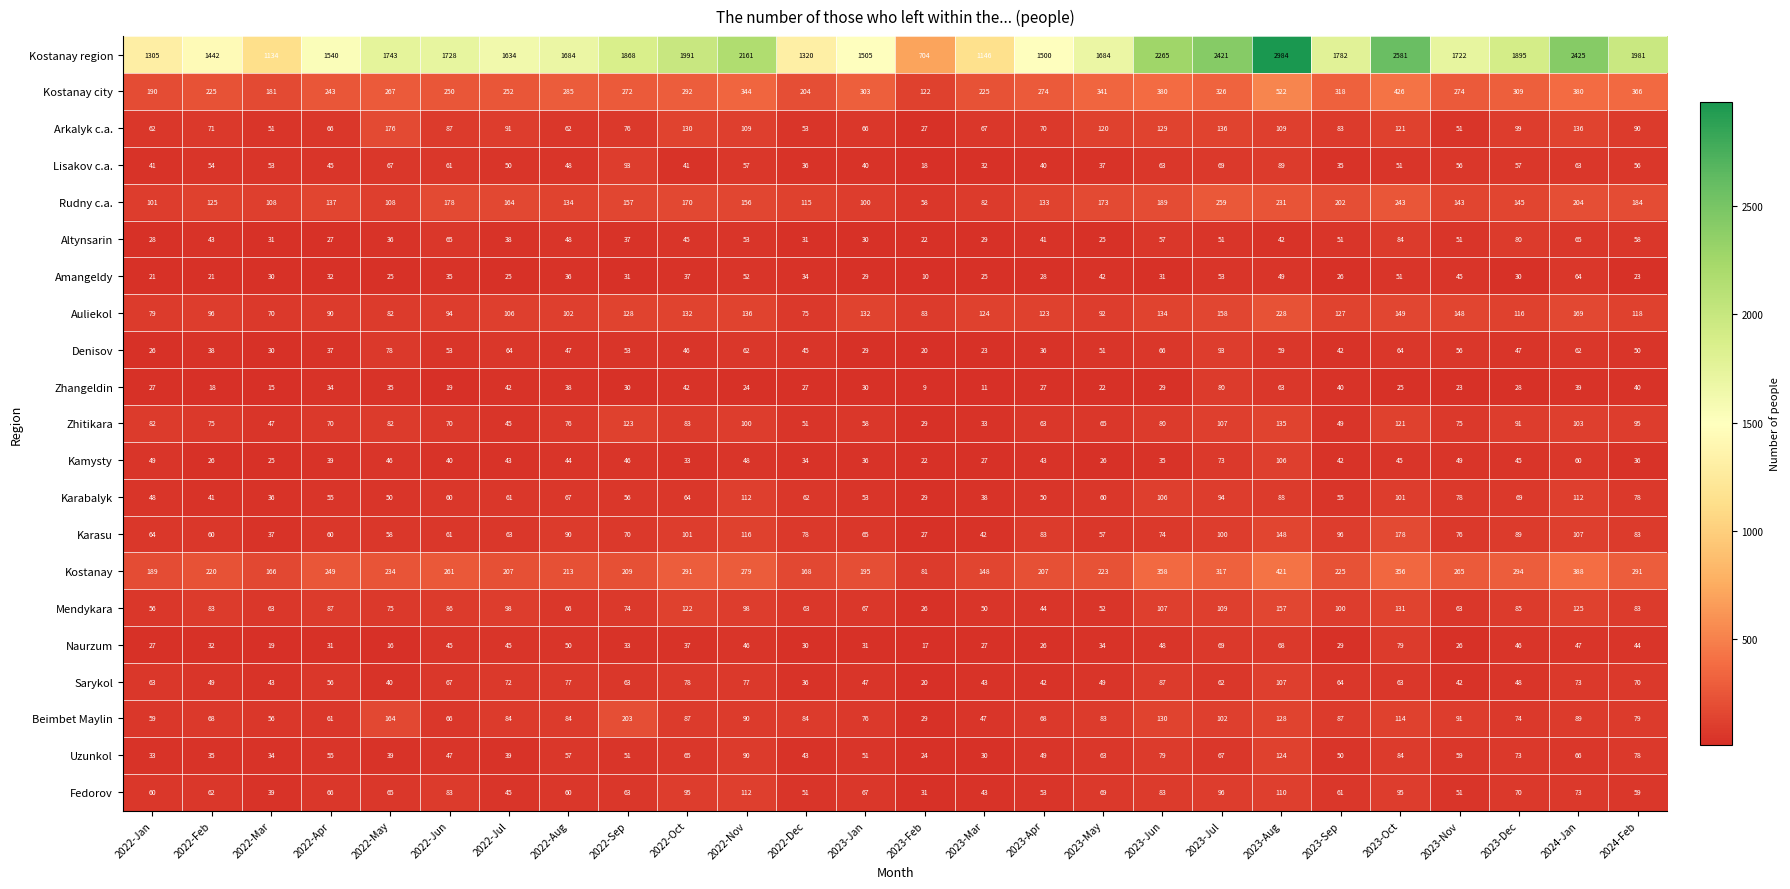

What is the difference between the maximum and second lowest values in the Altynsarin series?

59